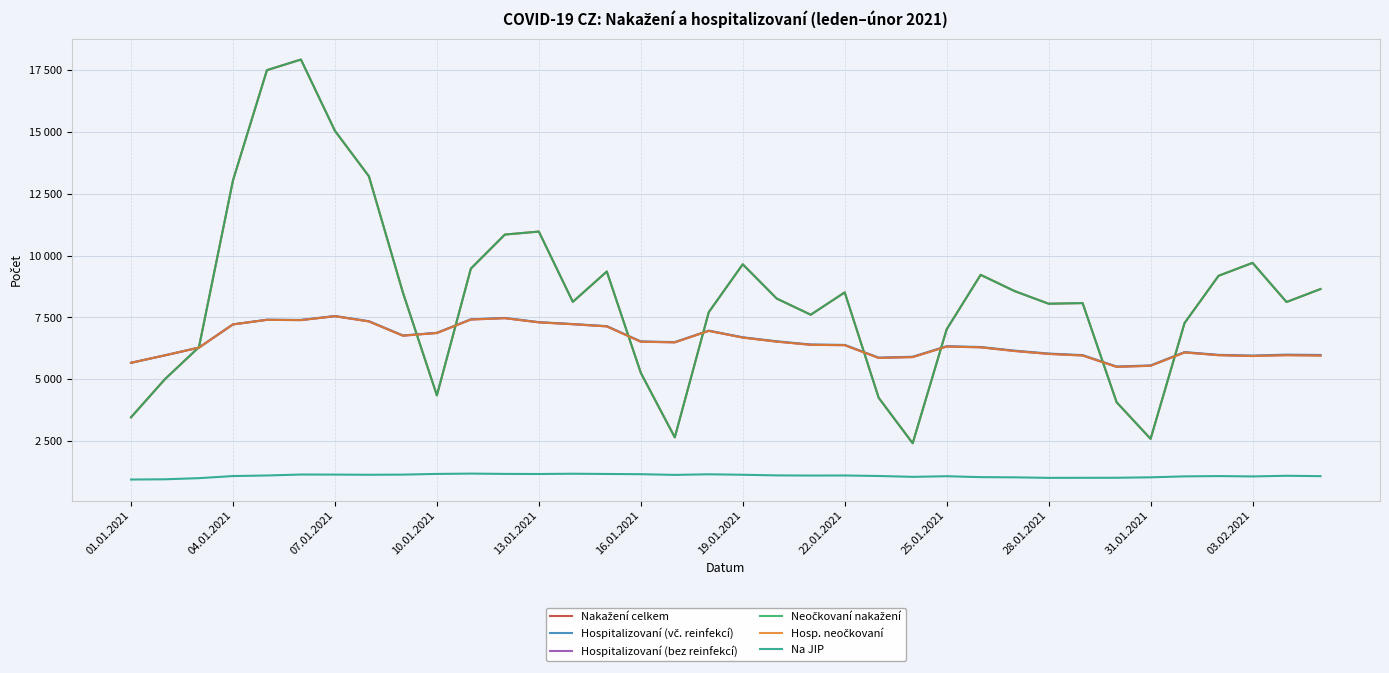

True or false: Neočkovaní nakažení and Na JIP intersect in this chart.

False